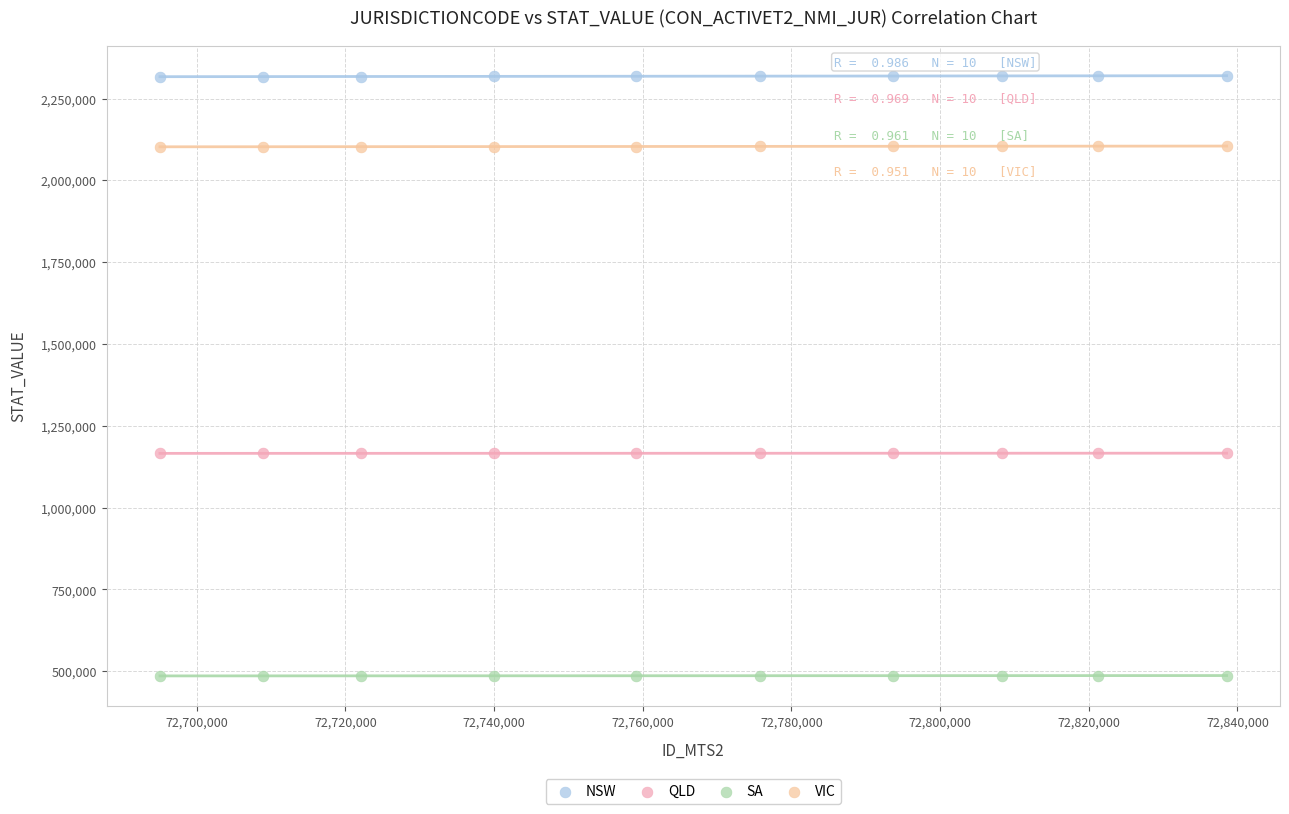

Which series contains the lowest Y value?

SA